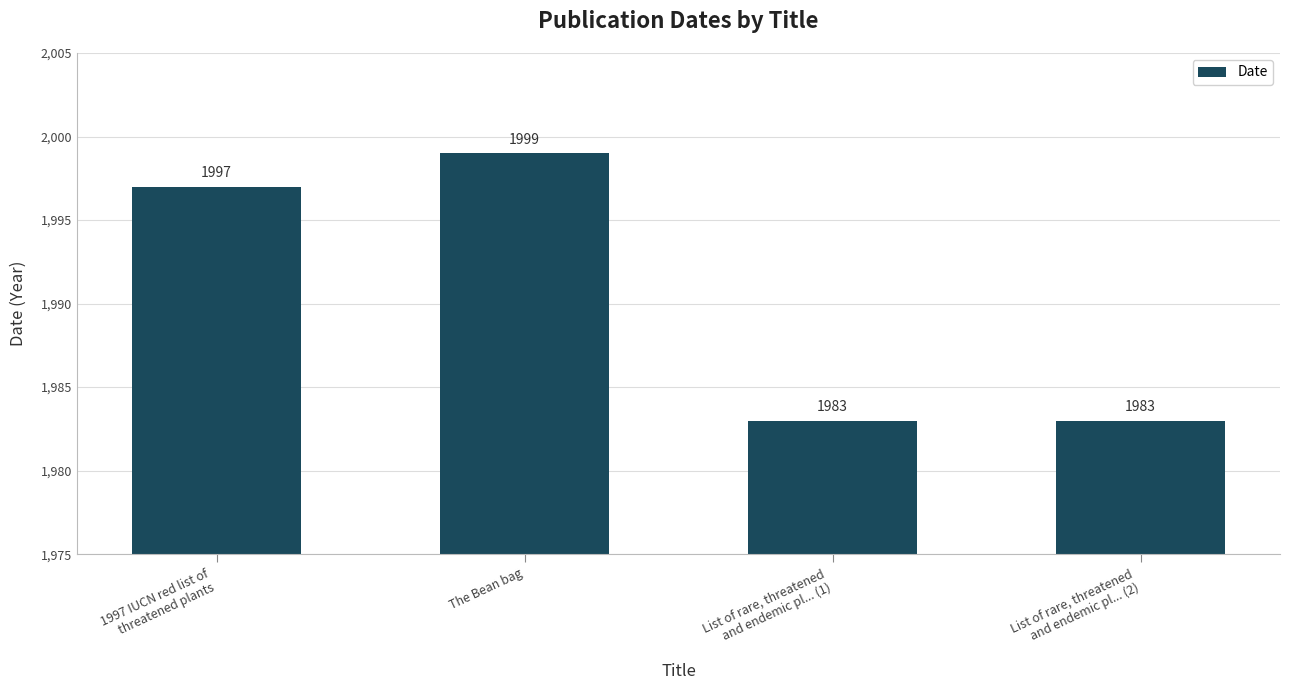

Is it true that the value at List of rare, threatened
and endemic pl... (2) is 1983?

True